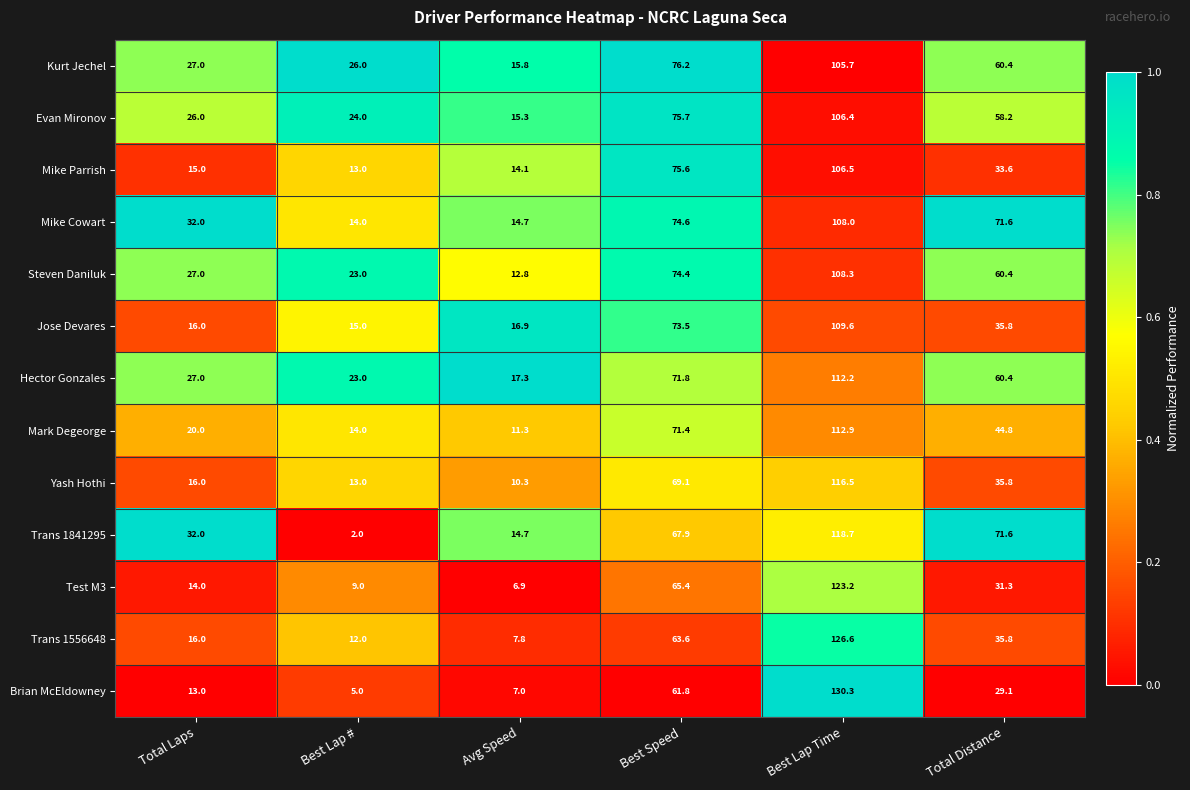

Between Best Speed and Total Distance, which series saw the biggest shift?

Mike Parrish